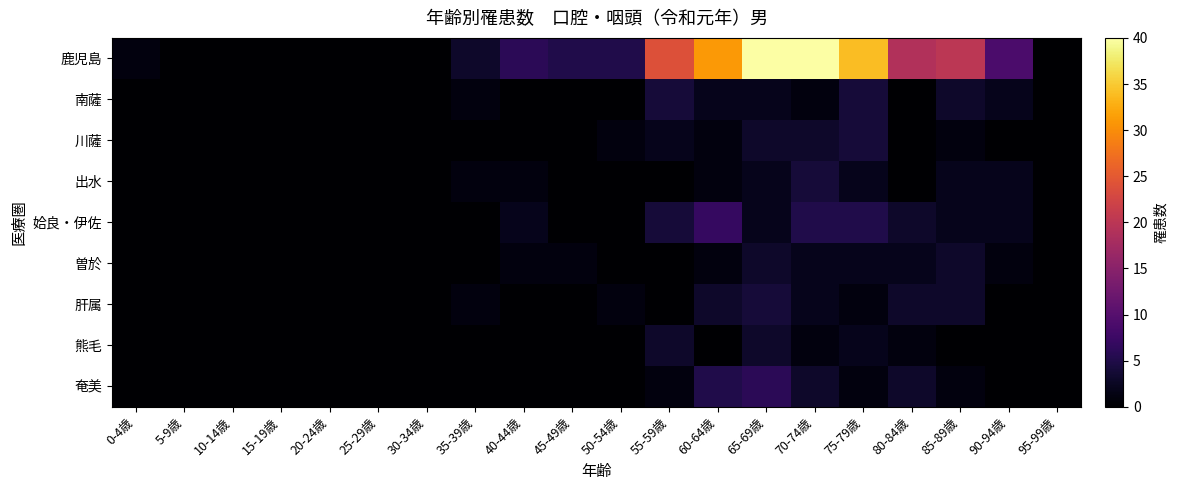

List the series in order of their peak value, lowest first.

曽於, 熊毛, 南薩, 川薩, 出水, 肝属, 奄美, 姶良・伊佐, 鹿児島